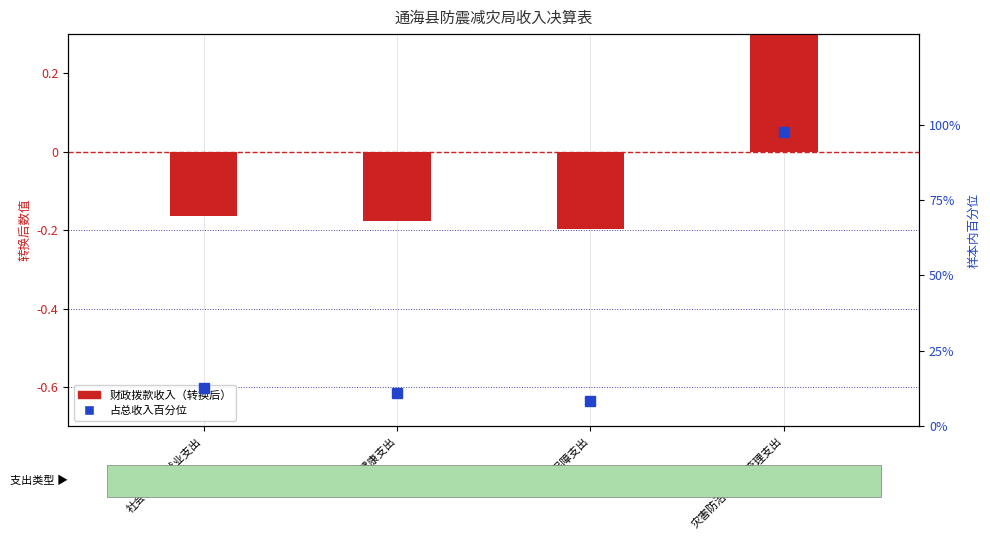

Which series changed the most between 卫生健康支出 and 住房保障支出?

样本内百分位排名